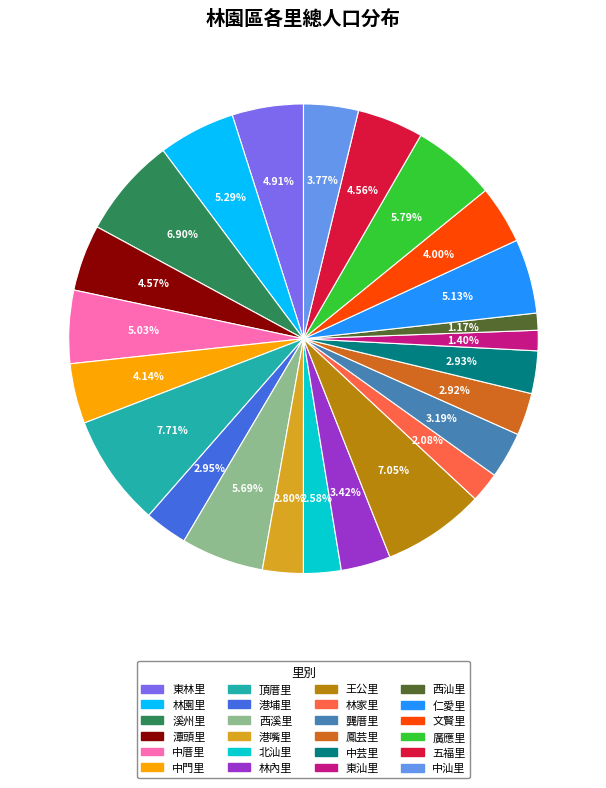

How many segments does this pie chart have?

24